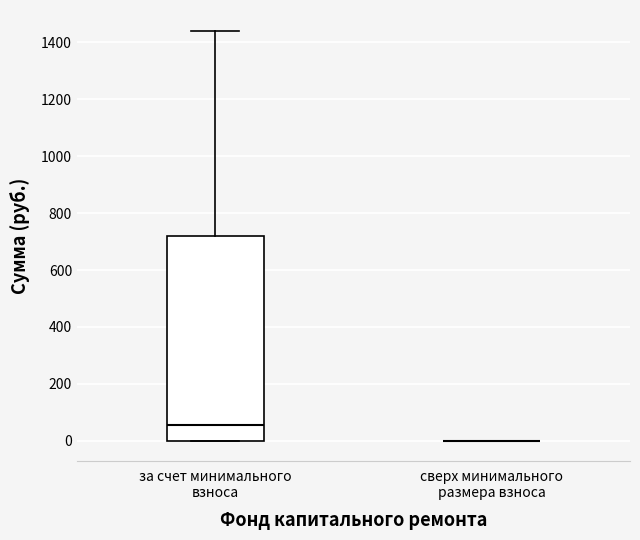

Reading left to right, transcribe this box plot: for each box, give where its median line is, the range the box spans, and where its two whiskers end, as read against the y-axis. The values are not printed on the chart, so give them approximately, as read against the axis.

за счет минимального взноса: median 60, box 0 to 720, whiskers 0 to 1440
сверх минимального размера взноса: box collapsed to a line at 0, whiskers 0 to 0